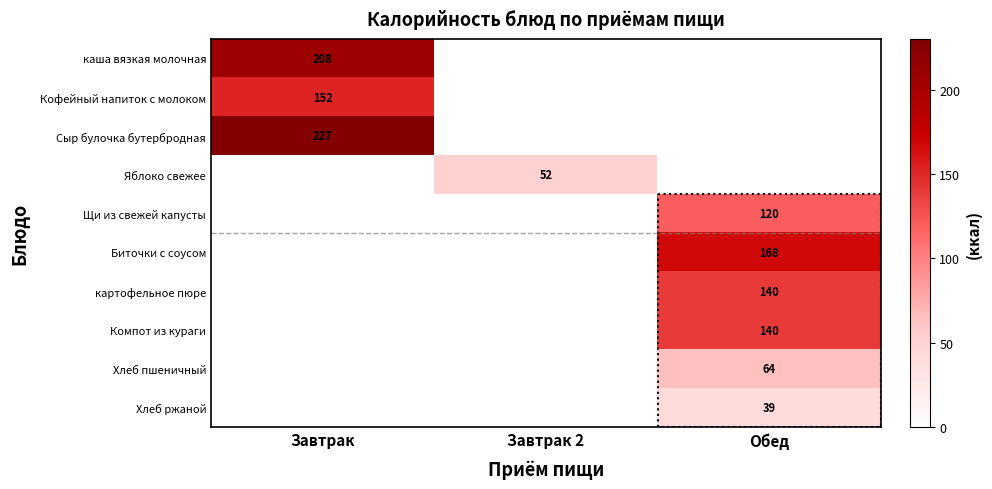

The Хлеб ржаной series shows 58 at Обед. True or false?

False